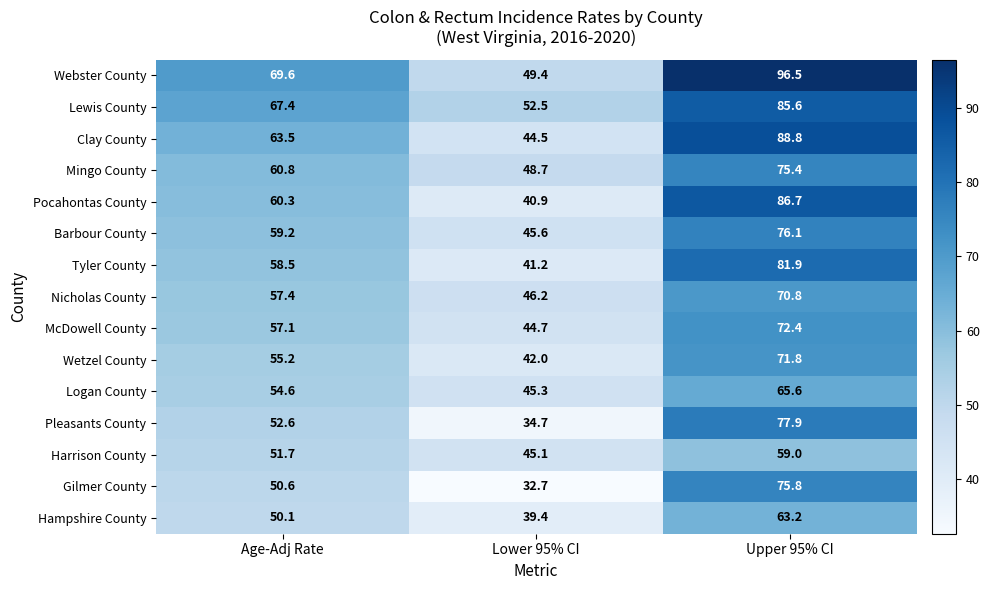

List the labels in order of Webster County value, largest first.

Upper 95% CI, Age-Adj Rate, Lower 95% CI